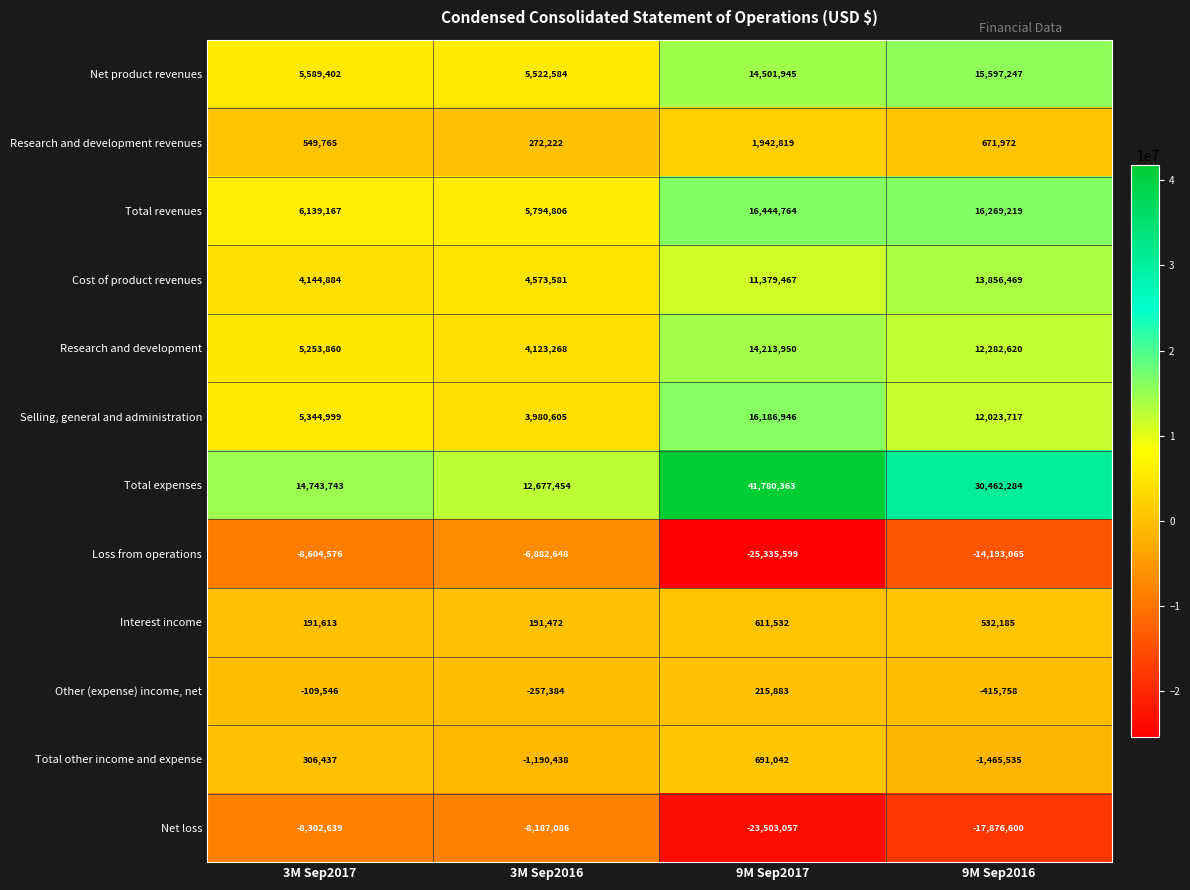

Between 3M Sep2017 and 9M Sep2017, which series saw the biggest shift?

Total expenses